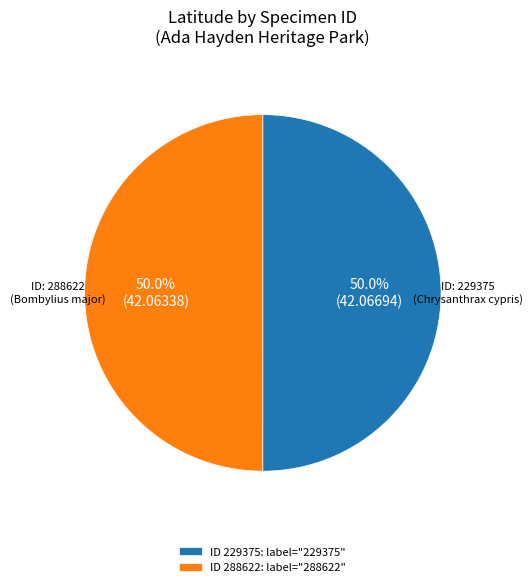

What is the ratio of the value at ID 288622: label="288622" to the value at ID 229375: label="229375"?

1.0